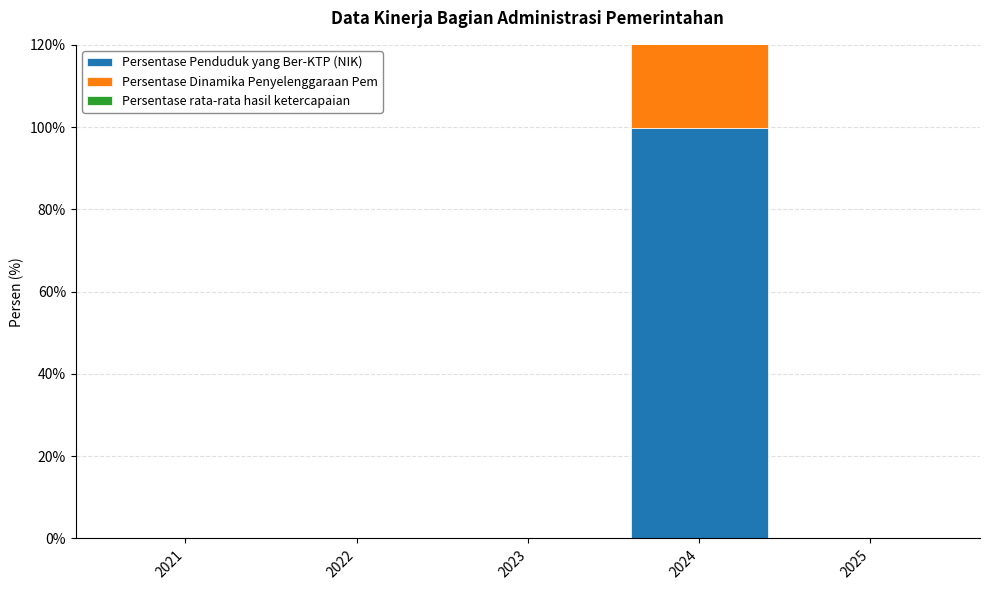

Which has a higher value, 2024 or 2022?

2024